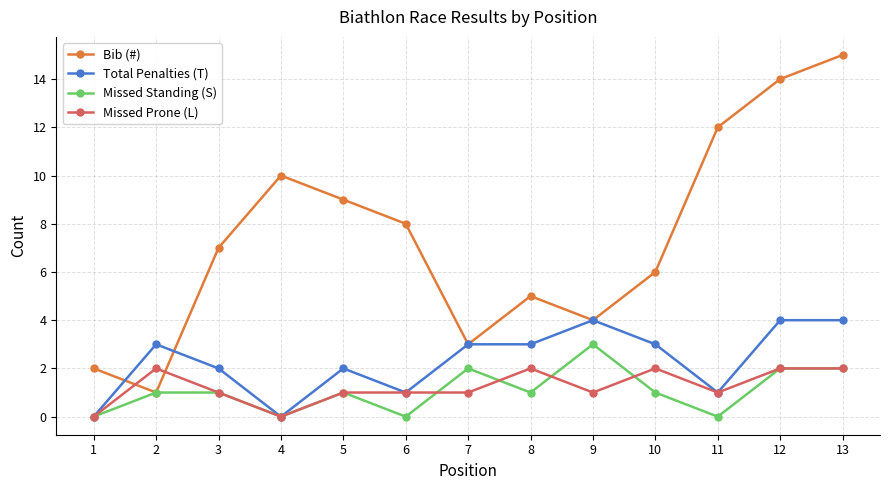

At which category is the sum across all series the highest?

13